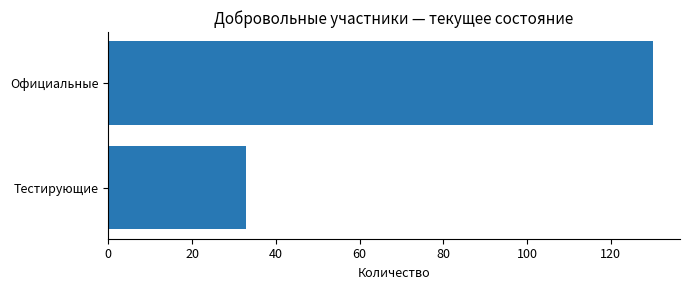

What is the maximum value shown in the chart?

130